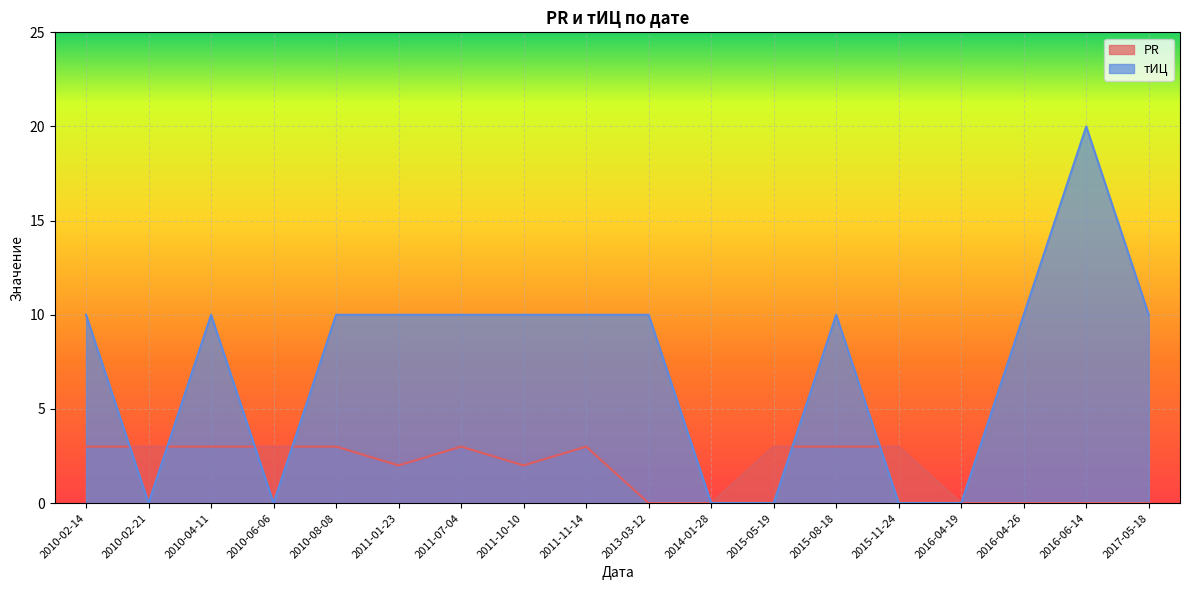

What is the difference between the highest and lowest values at 2011-01-23?

8